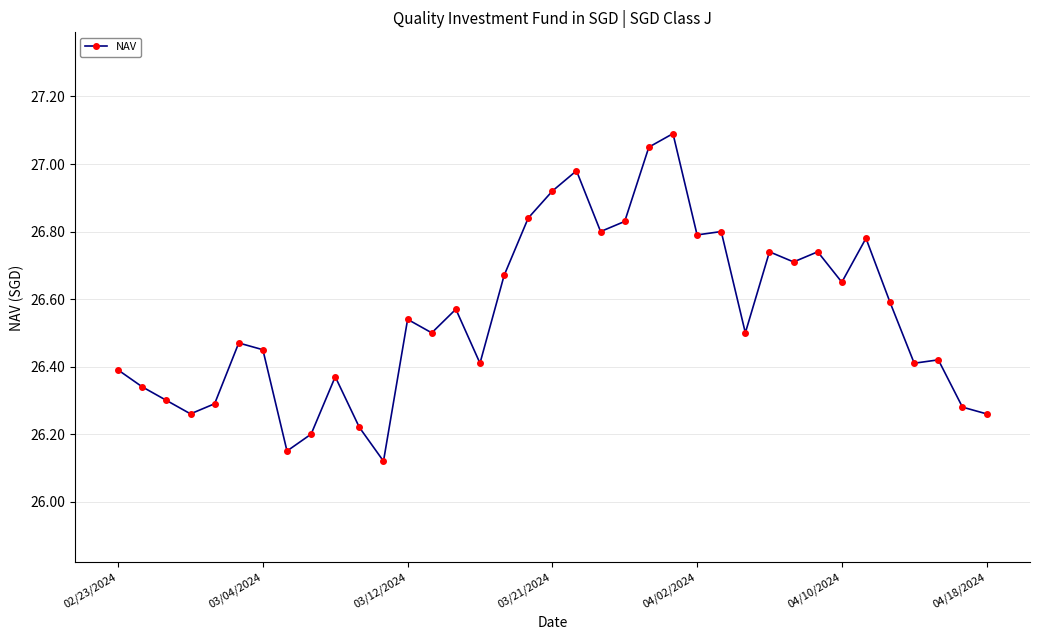

What is the sum of all values?

982.4